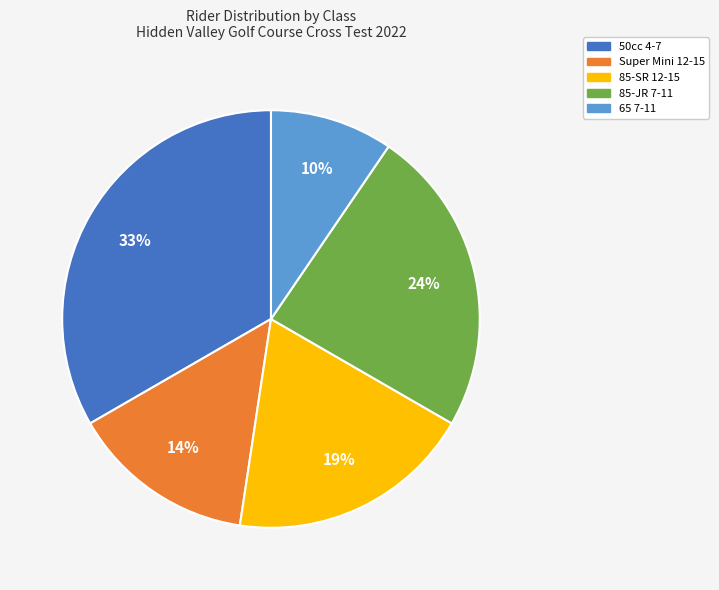

Is it true that 85-JR 7-11 is 24% of the pie?

True